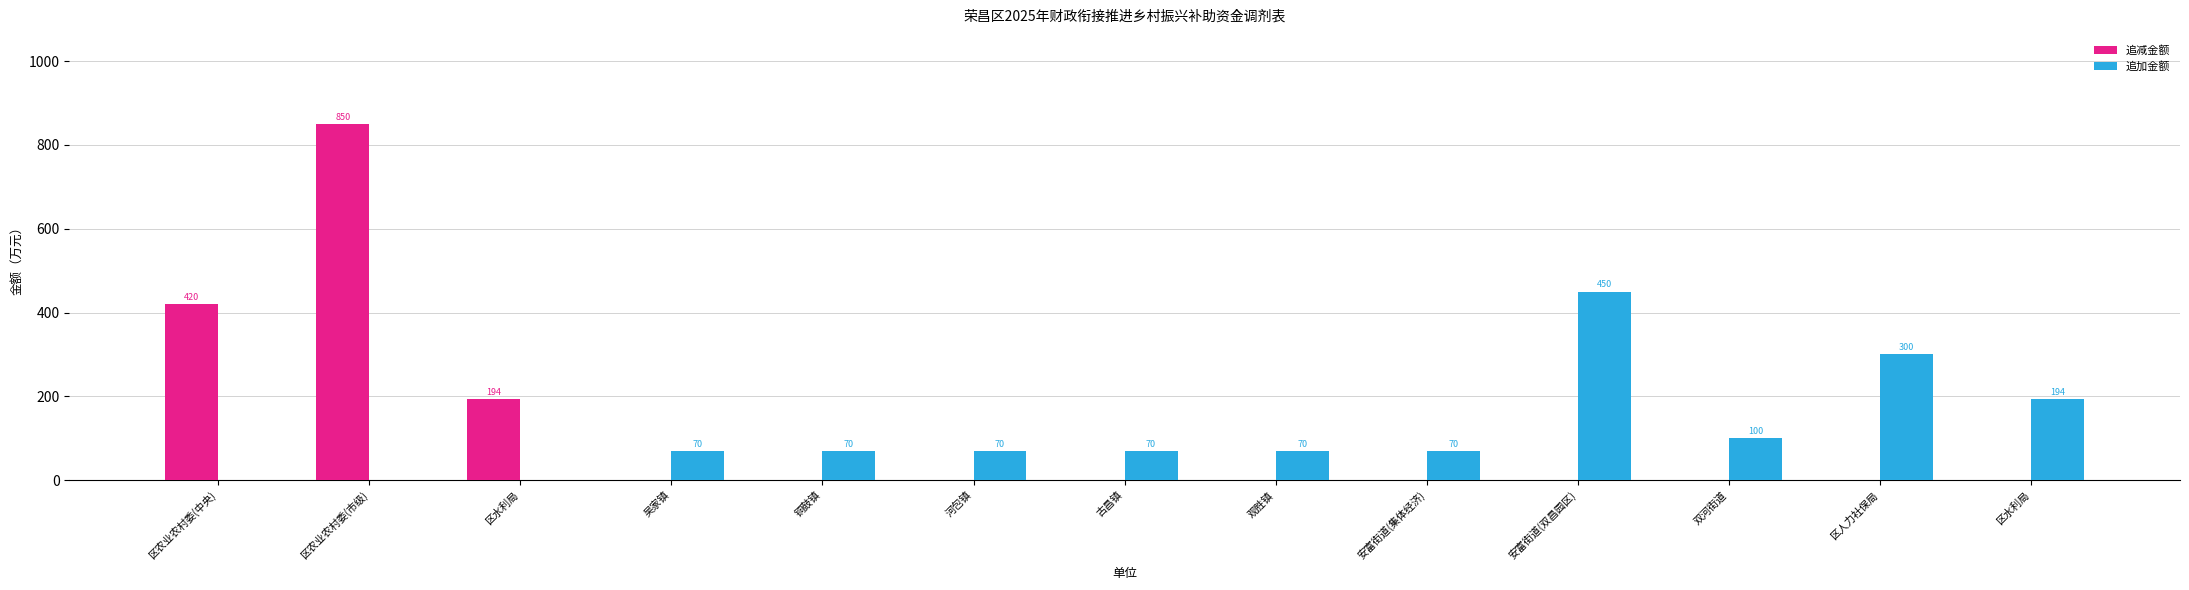

What is the label of the 3rd bar from the right?

双河街道